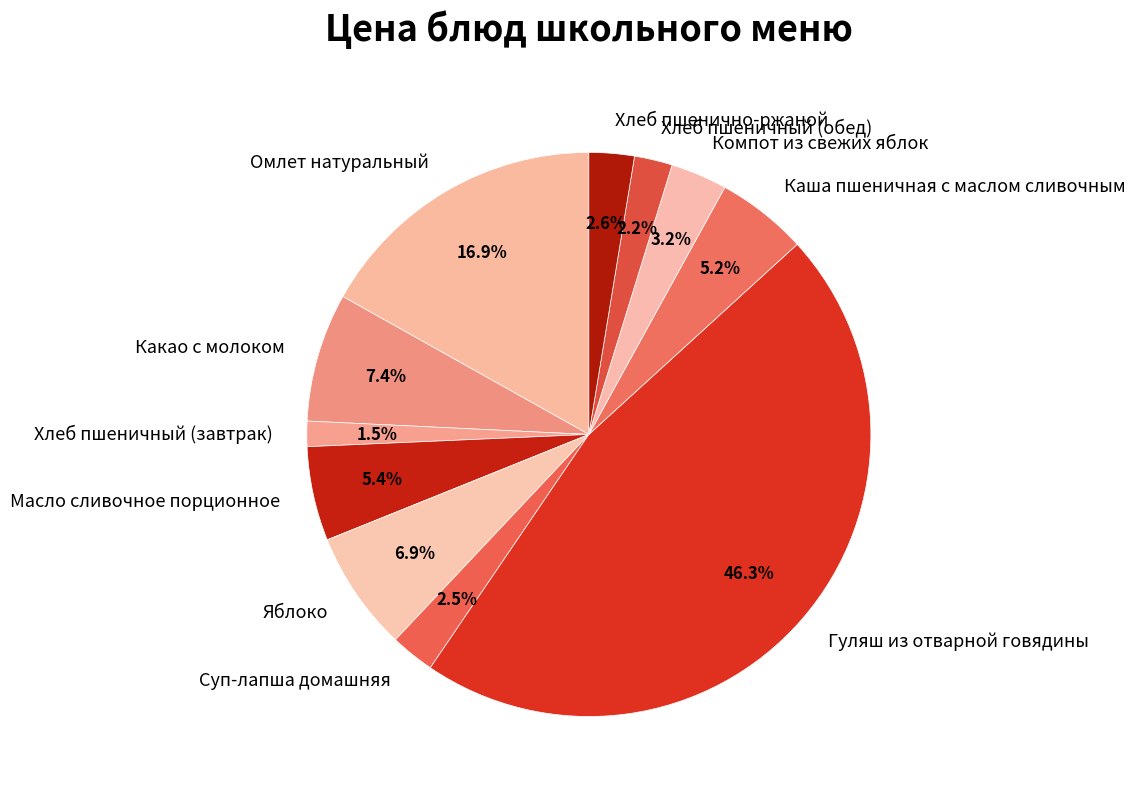

What percentage is the Омлет натуральный slice, to the nearest percent?

17%